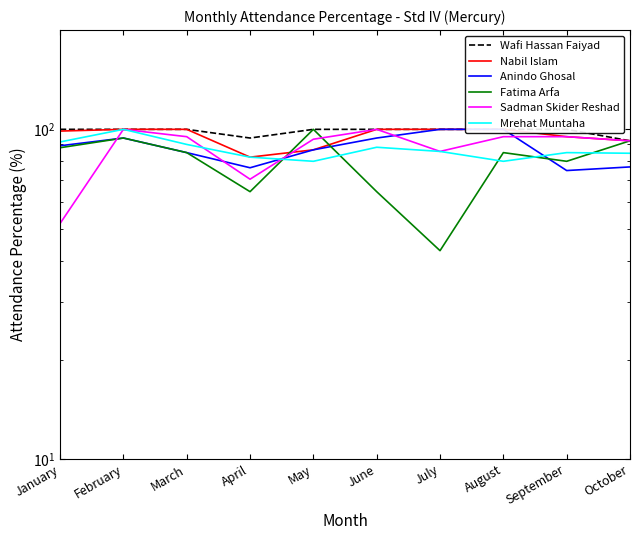

True or false: Wafi Hassan Faiyad and Sadman Skider Reshad intersect in this chart.

False